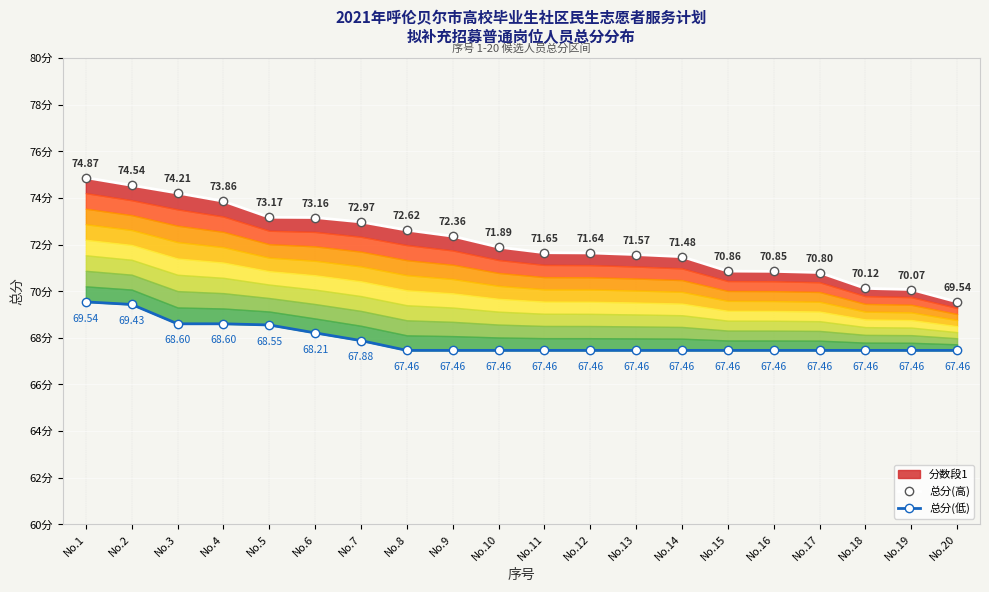

Is it true that 总分(低) equals 107.5 at No.9?

False